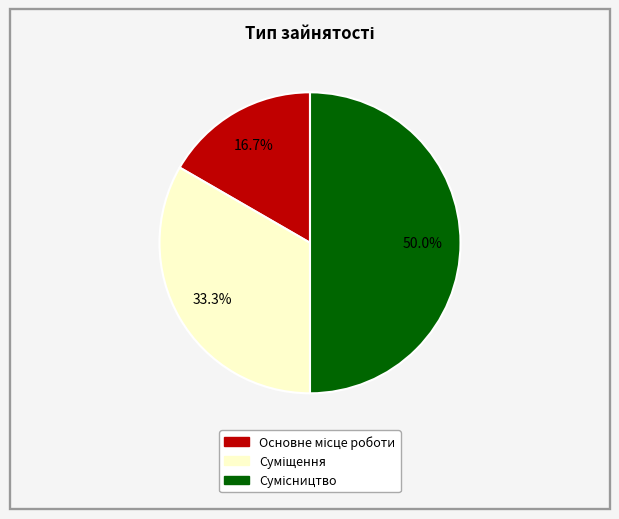

What is the change in value from Суміщення to Сумісництво?

+1